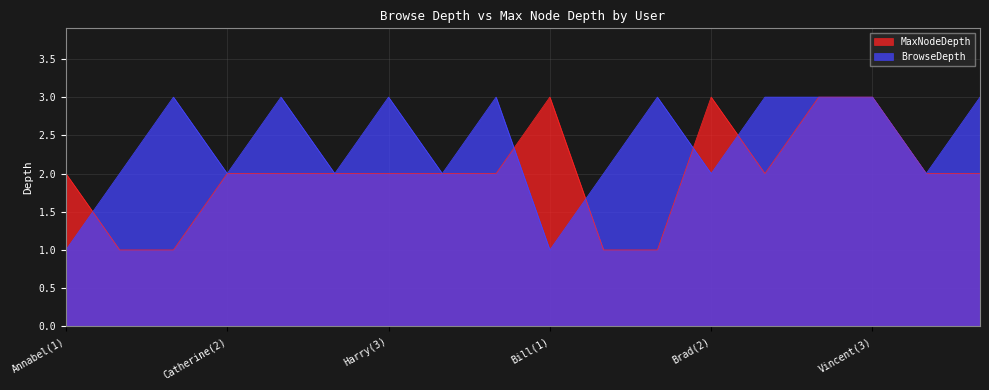

What is the sum of all MaxNodeDepth values?

36